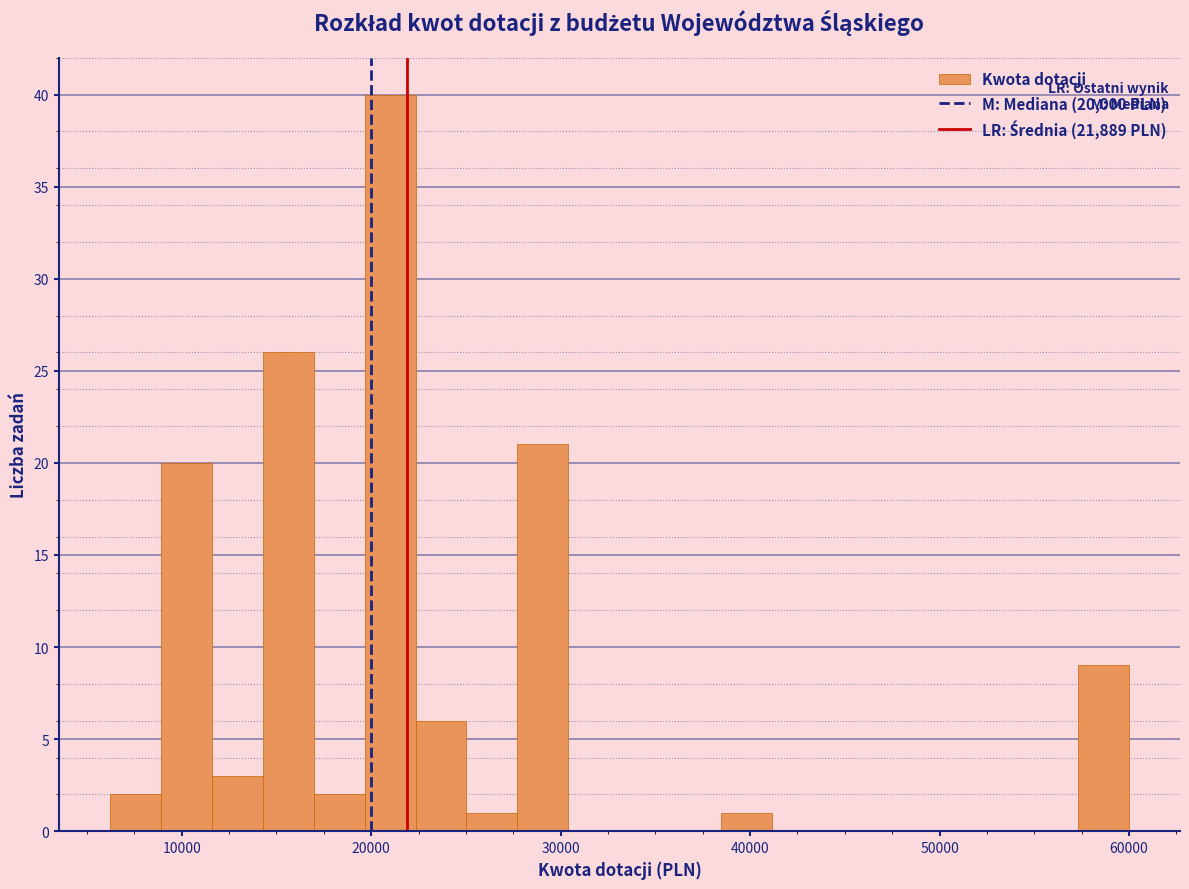

Read against the x-axis, roughly where is the centre of the tallest bar?

21000